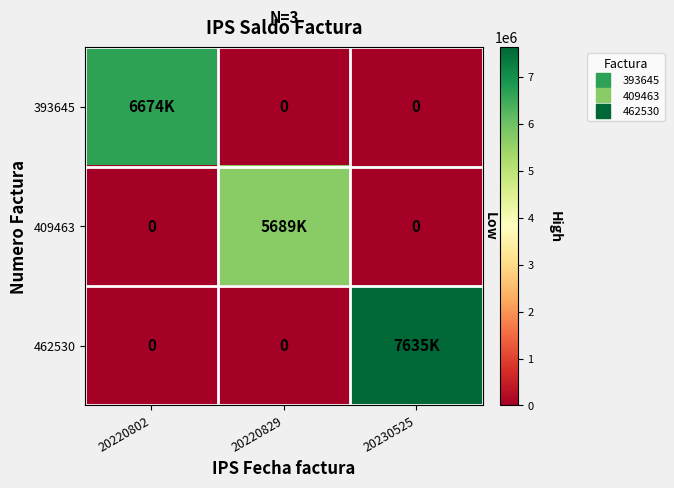

Which series has the largest total across all categories?

462530